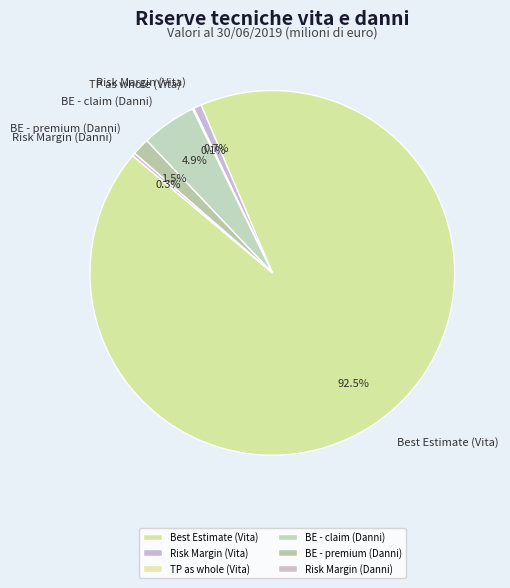

To the nearest percent, what is the difference between the largest and smallest slice percentages?

92%